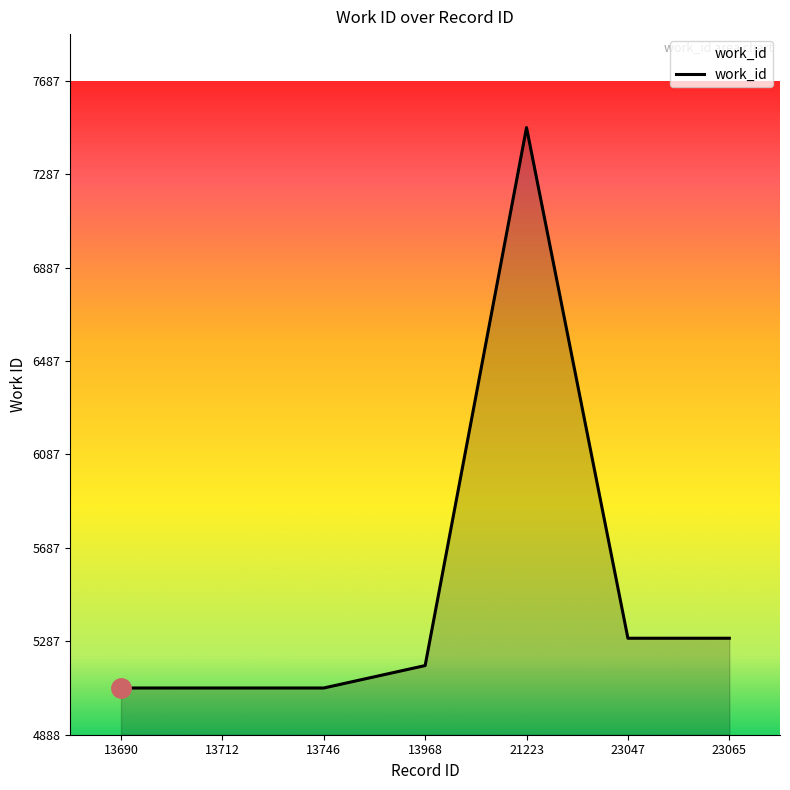

The value at 21223 is 7487. True or false?

True